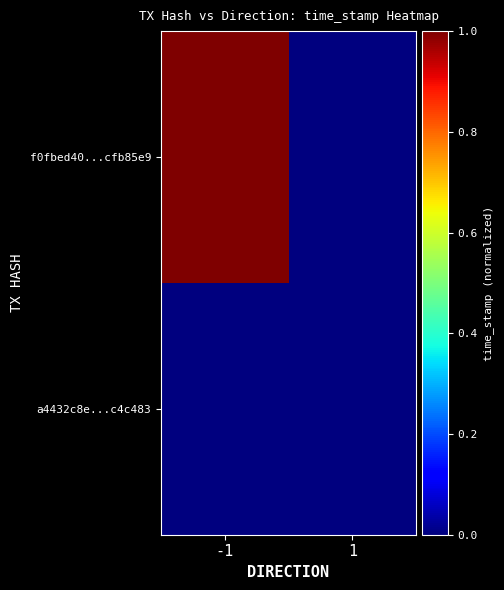

Rank the series by their average value, from highest to lowest.

f0fbed40...cfb85e9, a4432c8e...c4c483